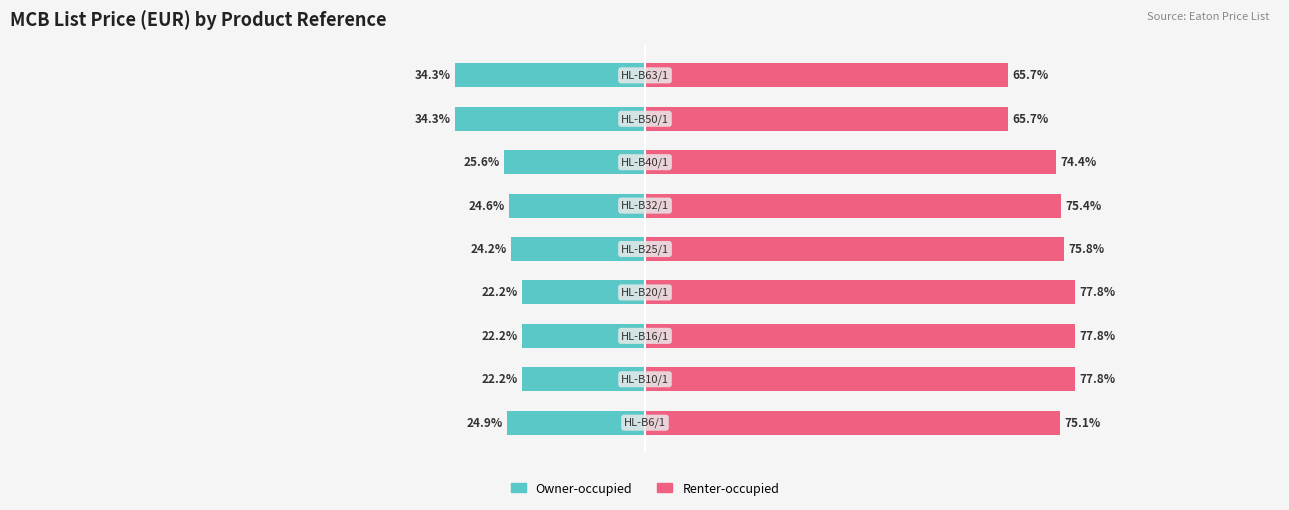

What are all the series names shown in the legend?

Owner-occupied, Renter-occupied